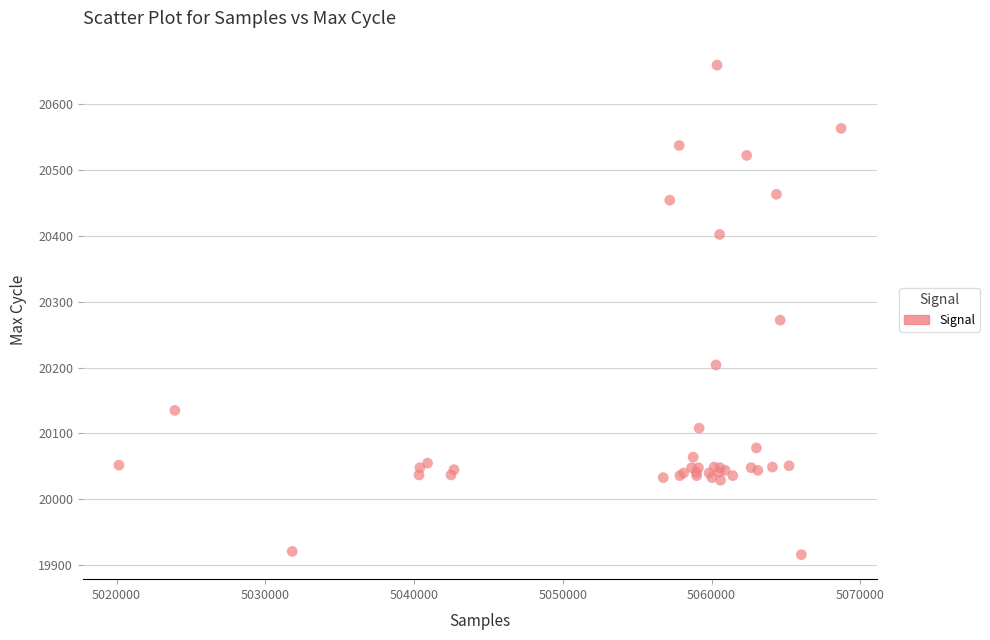

What Y value in the scatter plot is closest to 20287?

20272